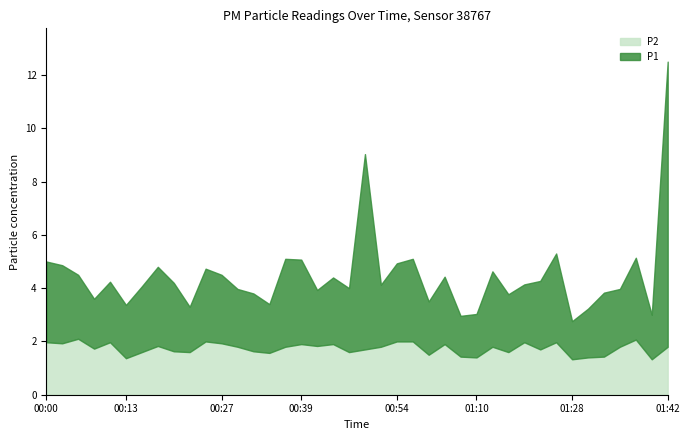

What is the lowest value of the P2 series?

1.3